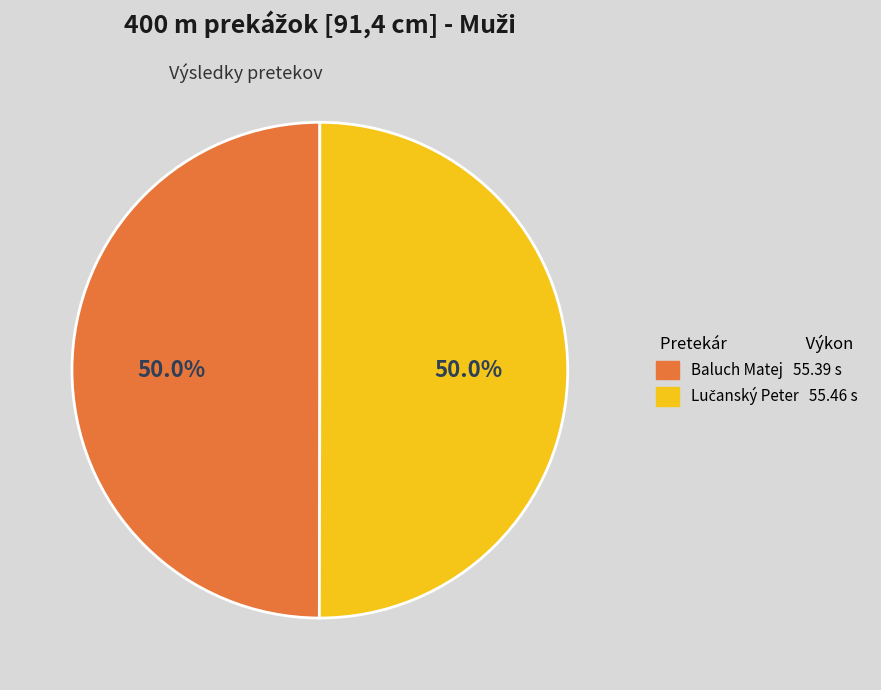

How much of the chart is everything except Lučanský Peter?

50.0%